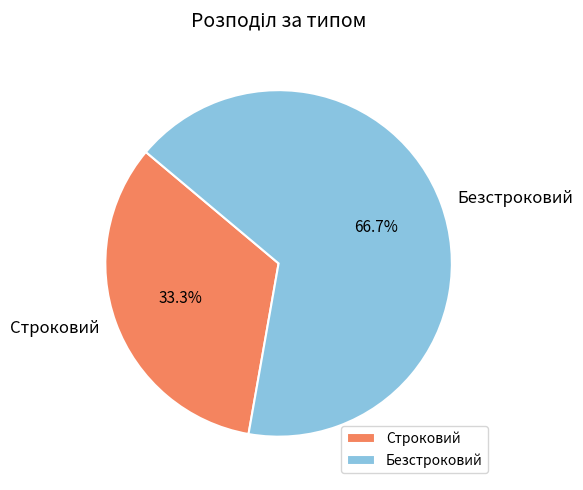

To the nearest percent, what is the combined percentage of Строковий and Безстроковий?

100%